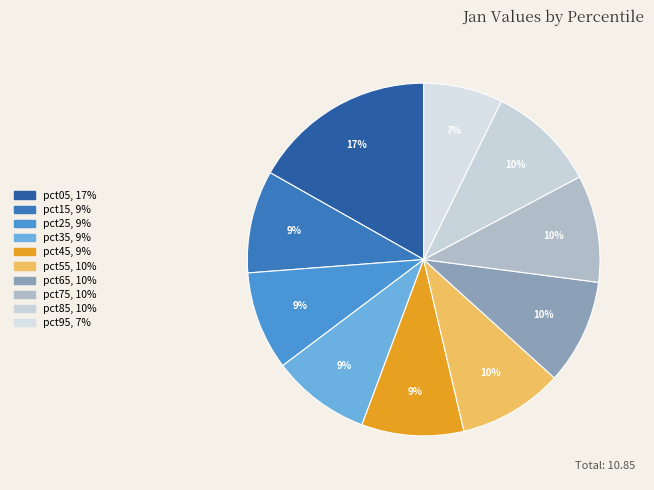

Which slice is the largest?

pct05